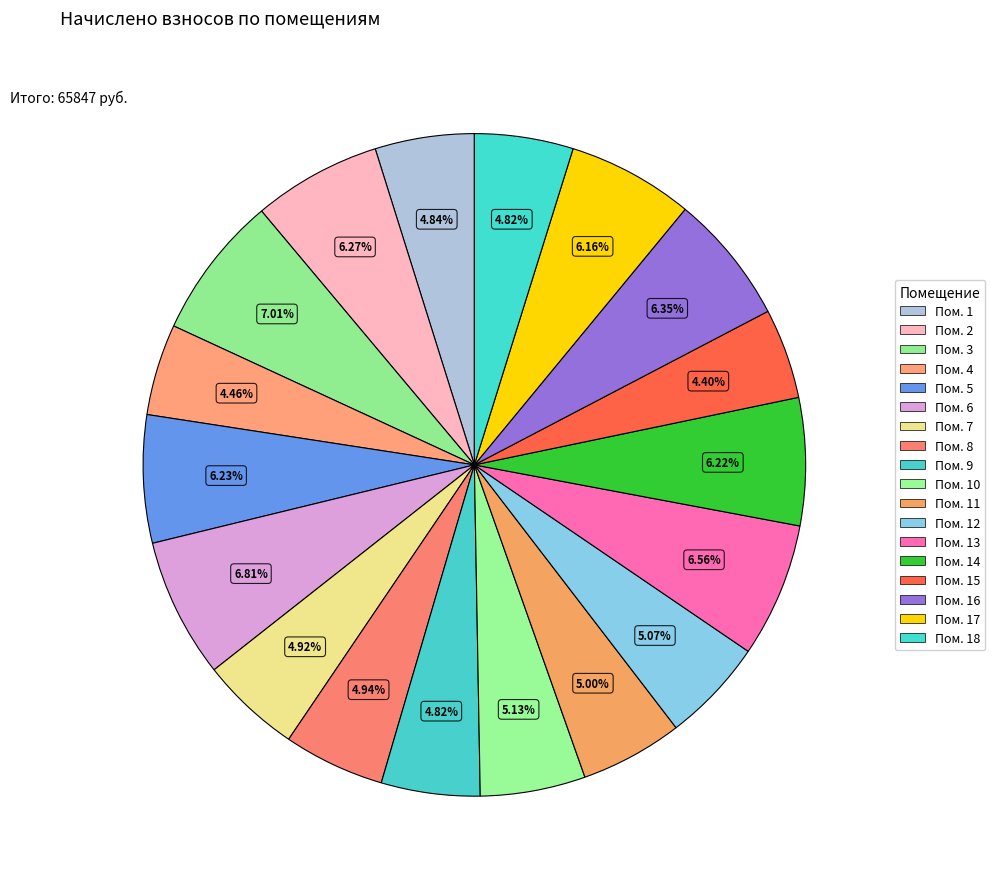

How many segments does this pie chart have?

18